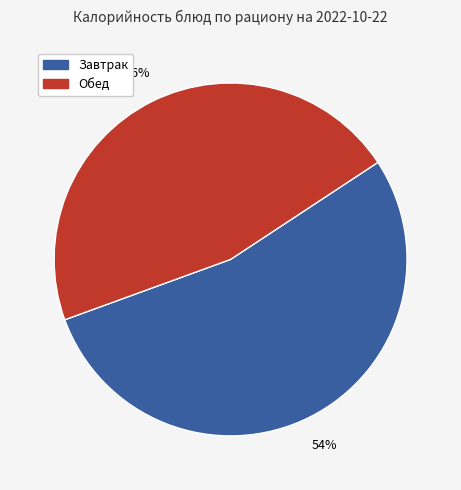

Is there any slice that represents more than half of the pie?

Yes